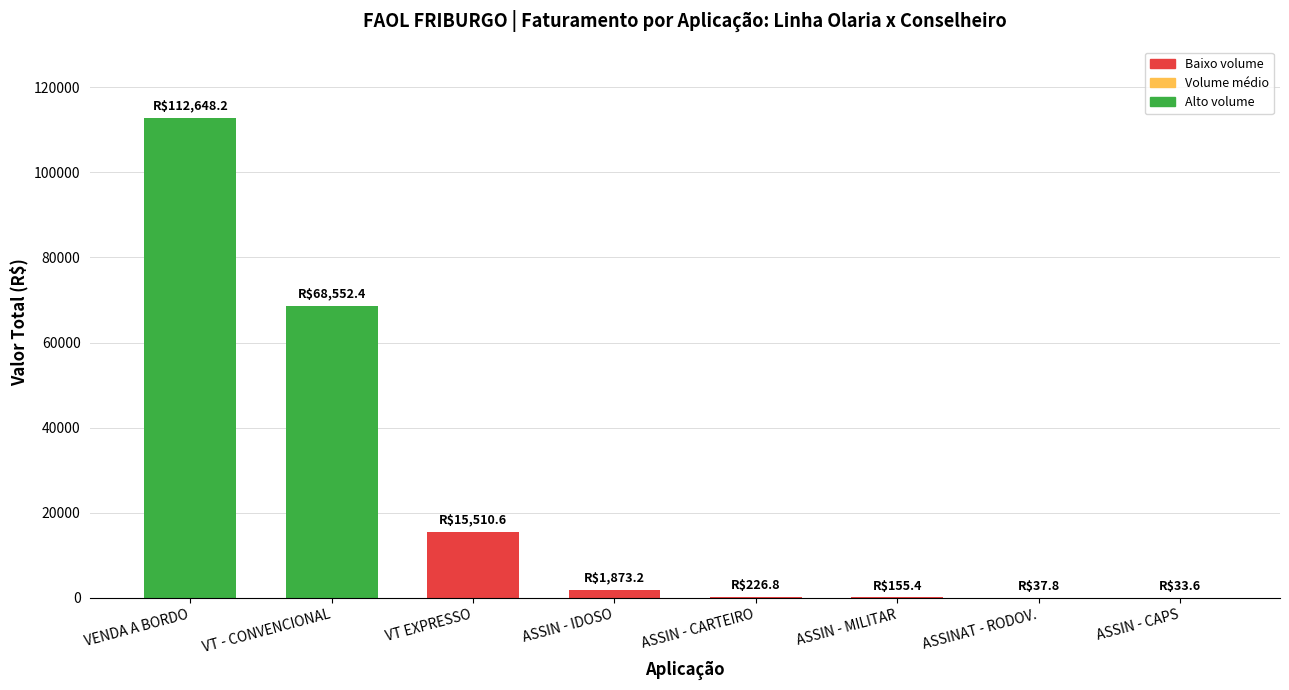

What is the sum of the values at ASSIN - CARTEIRO and VT - CONVENCIONAL?

68779.2